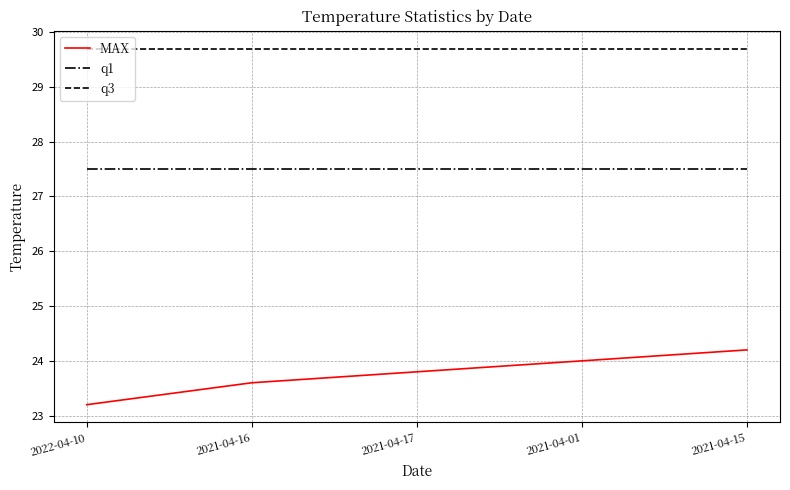

Reading left to right, list all the values displayed in this chart.

MAX: 23.2	23.6	23.8	24.0	24.2
q1: 27.5	27.5	27.5	27.5	27.5
q3: 29.7	29.7	29.7	29.7	29.7